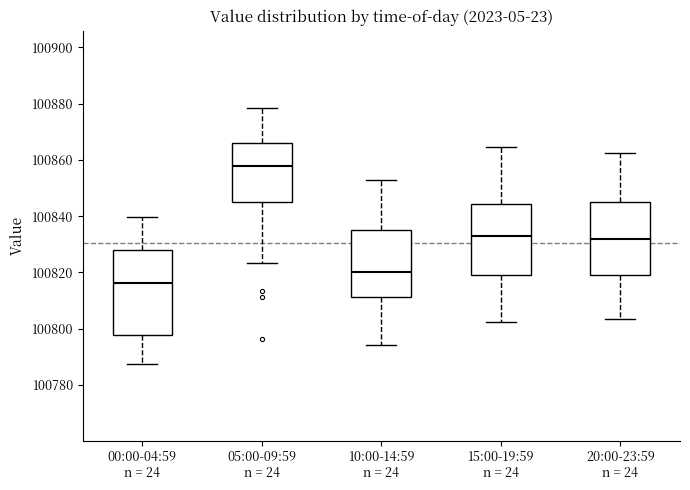

Which box's median line is the lowest?

00:00-04:59 n = 24